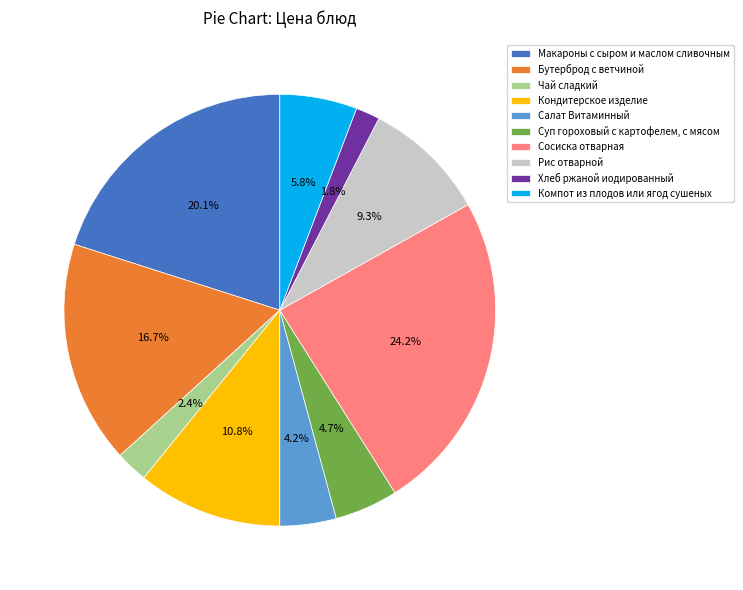

What portion of the pie excludes Компот из плодов или ягод сушеных?

94.2%